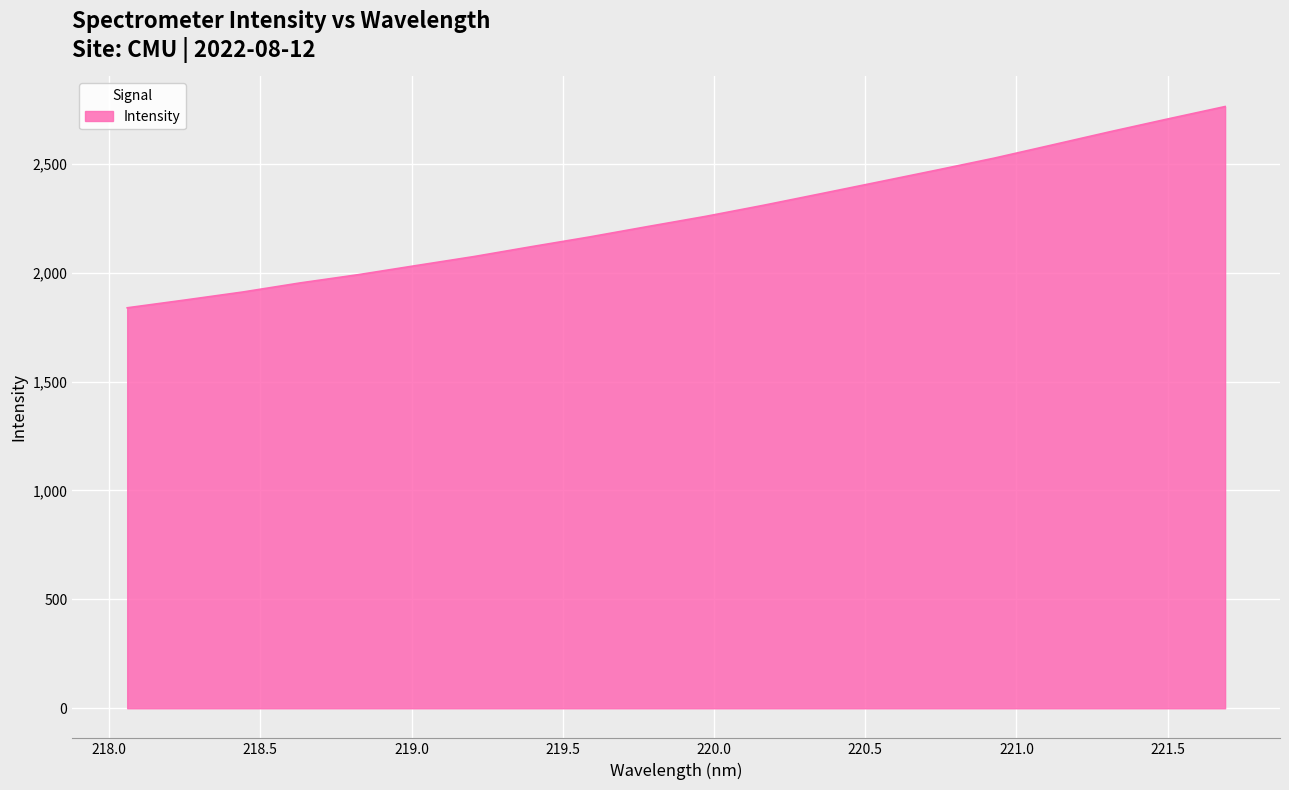

What is the difference between the maximum and minimum values?

924.0